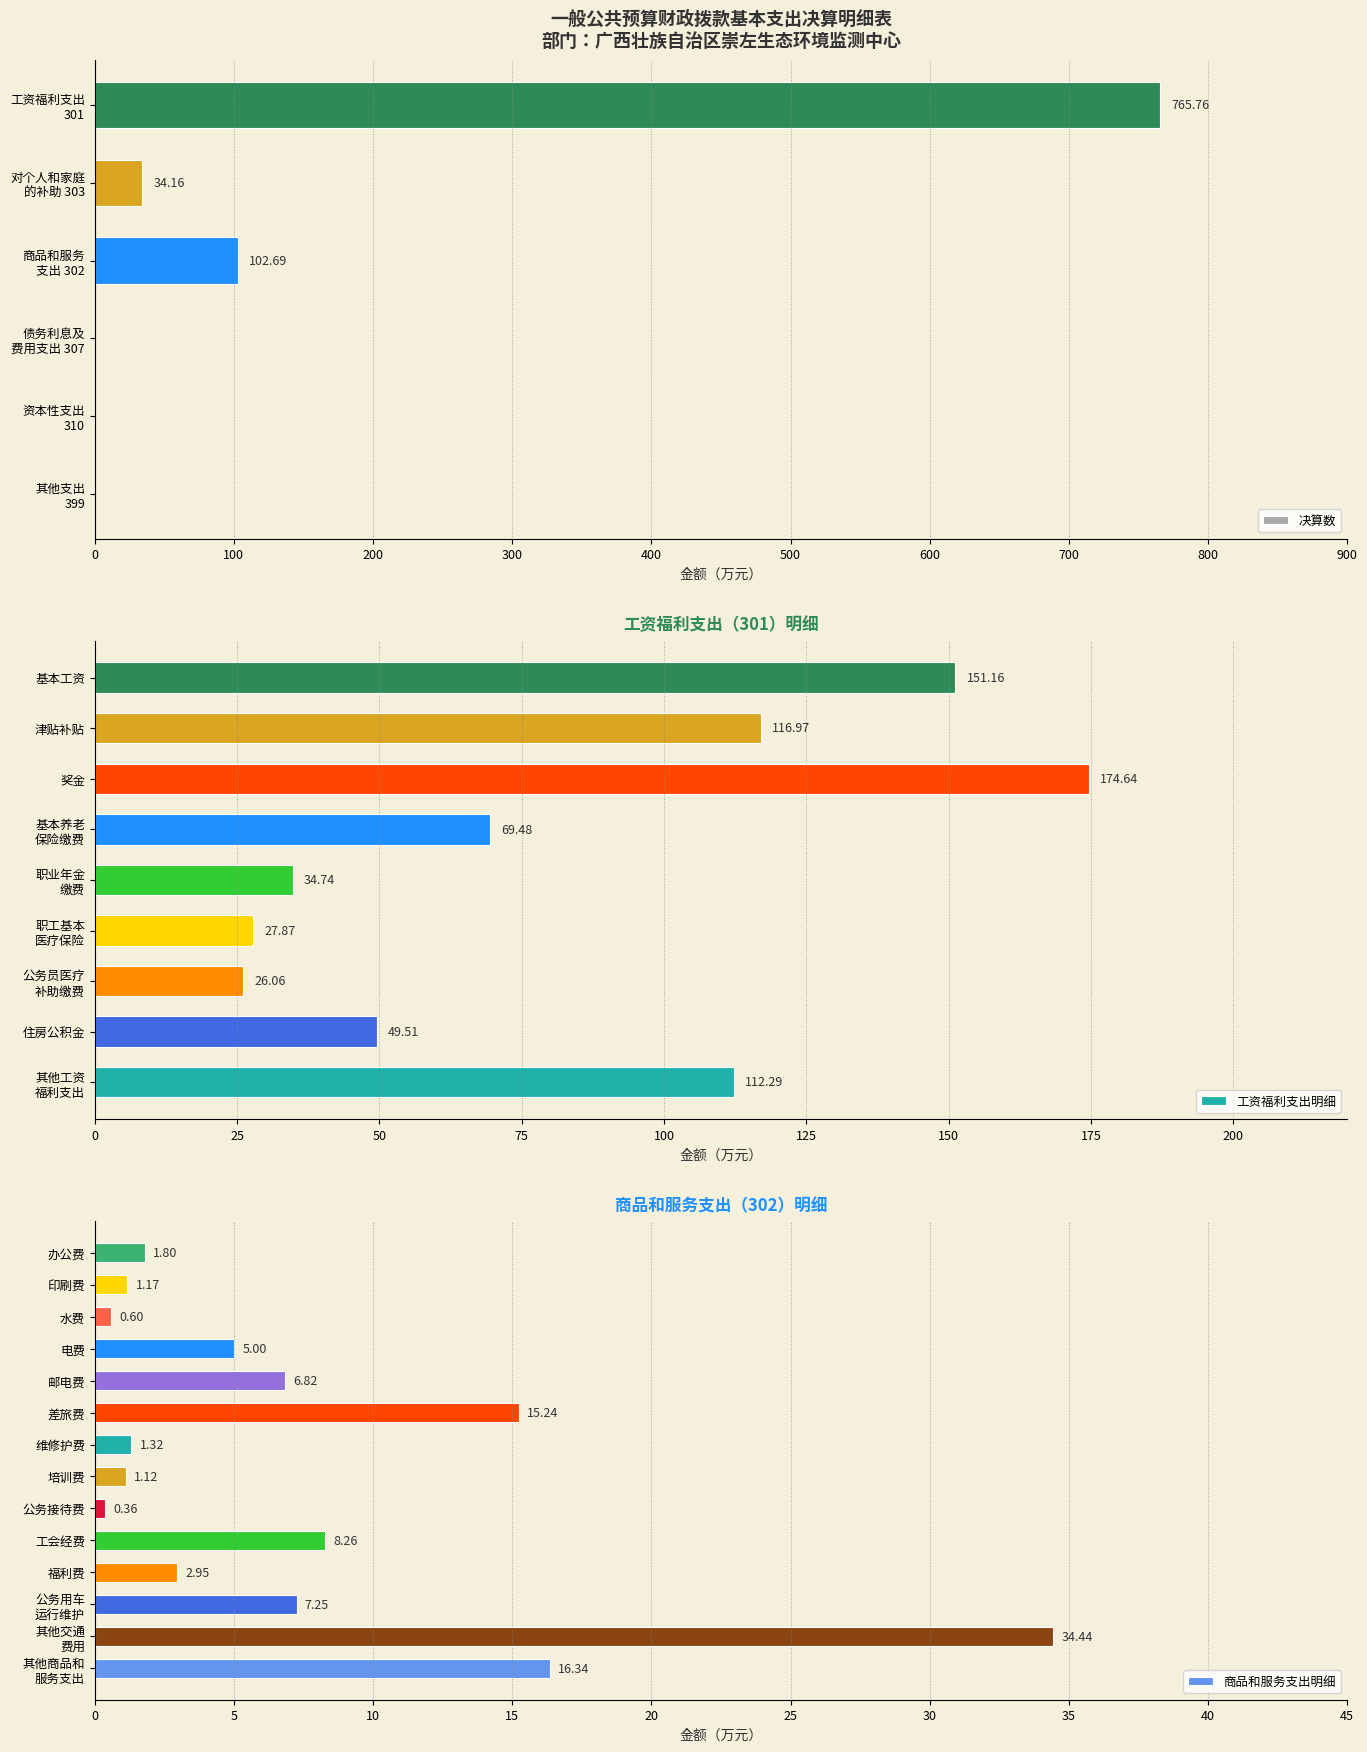

Between 资本性支出 and 其他支出, which is larger?

资本性支出